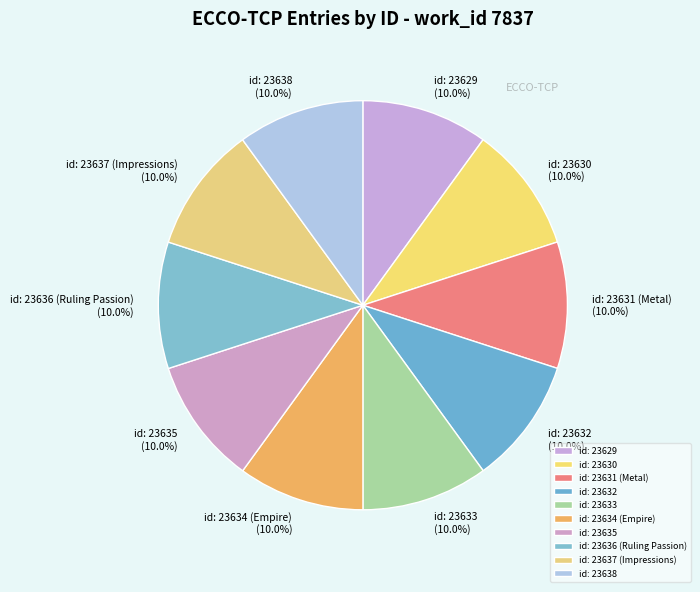

Combined, do id: 23630 and id: 23631 (Metal) account for over 50%?

No